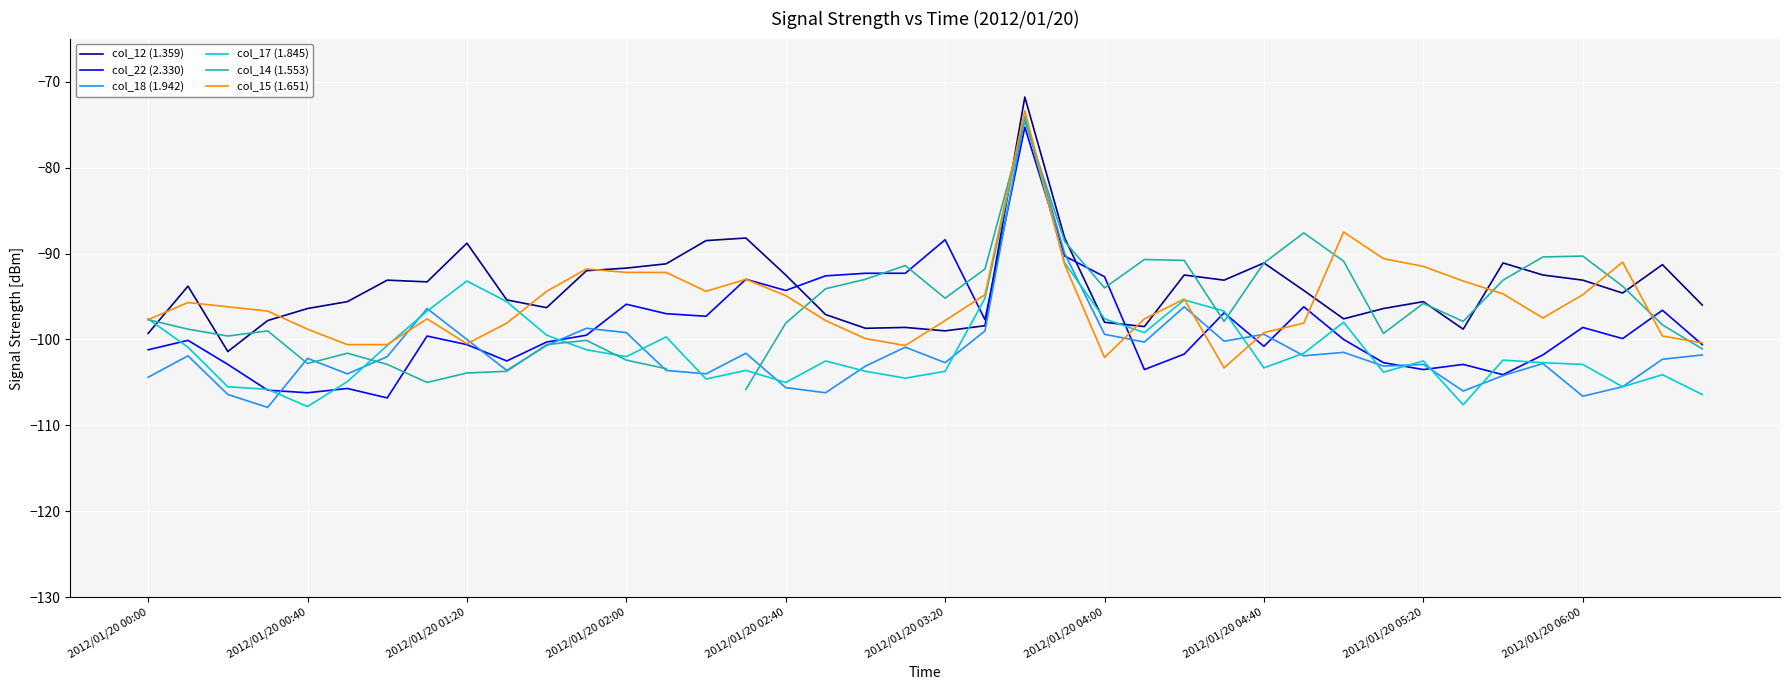

Where does the col_22 (2.330) series first go above -99?

2012/01/20 02:00